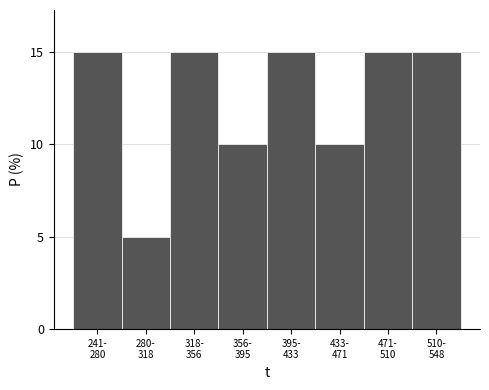

Reading right to left, list all the values displayed in this chart.

15	15	10	15	10	15	5	15